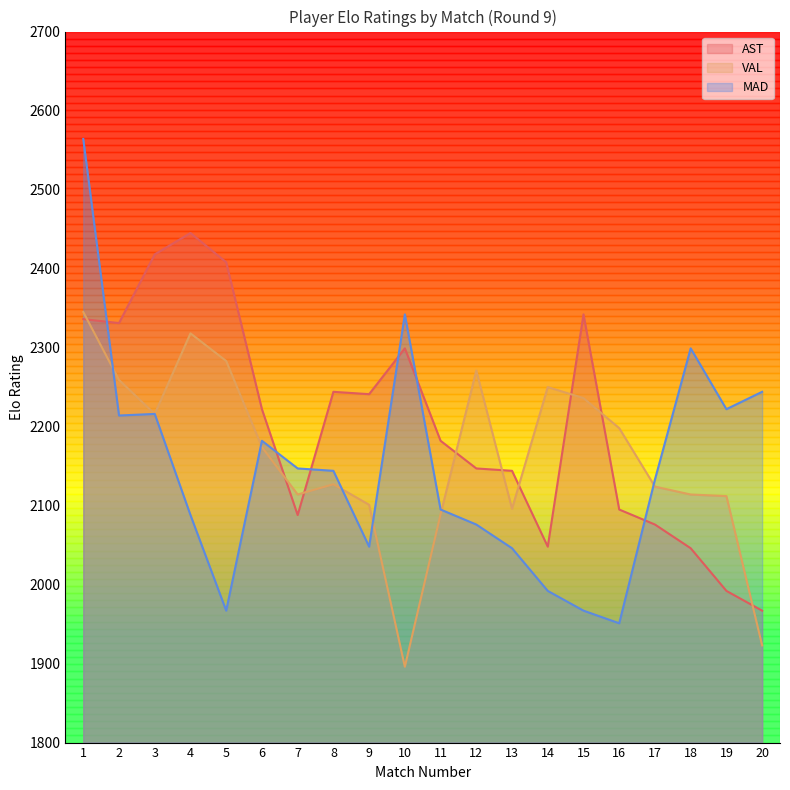

The value of AST at 9 is 2241. True or false?

True